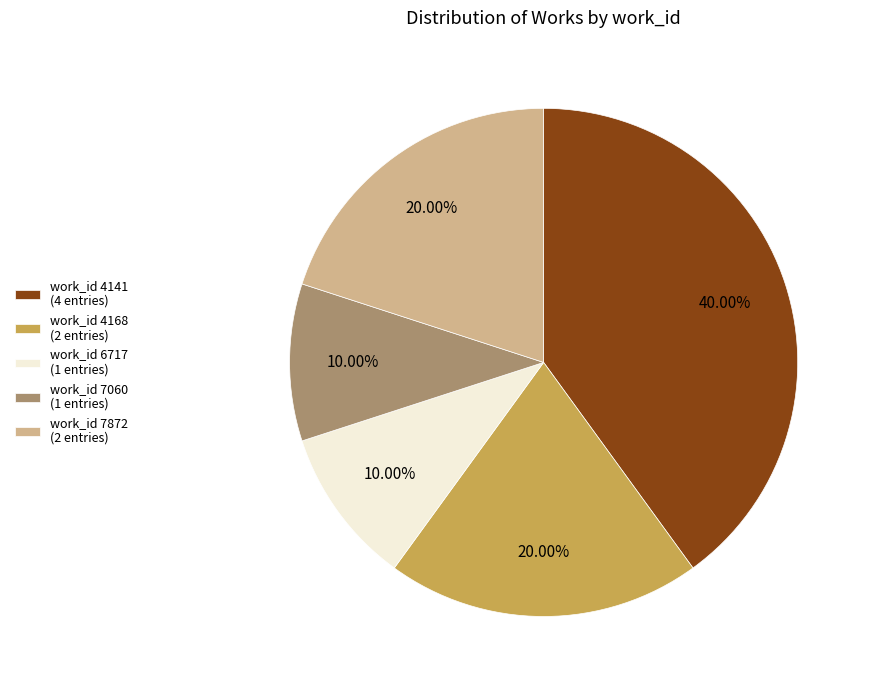

Do work_id 6717 (1 entries) and work_id 4168 (2 entries) together represent more than half of the pie?

No